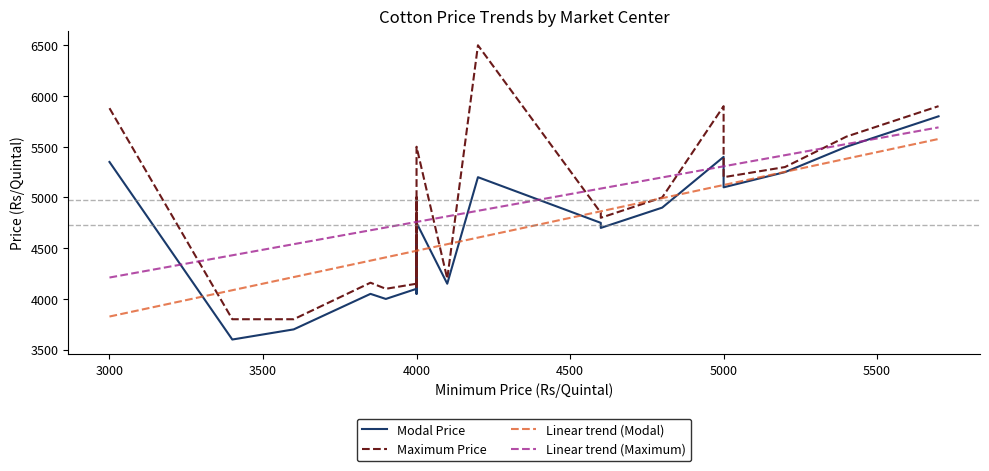

The Modal Price series shows 7543 at Parchur. True or false?

False